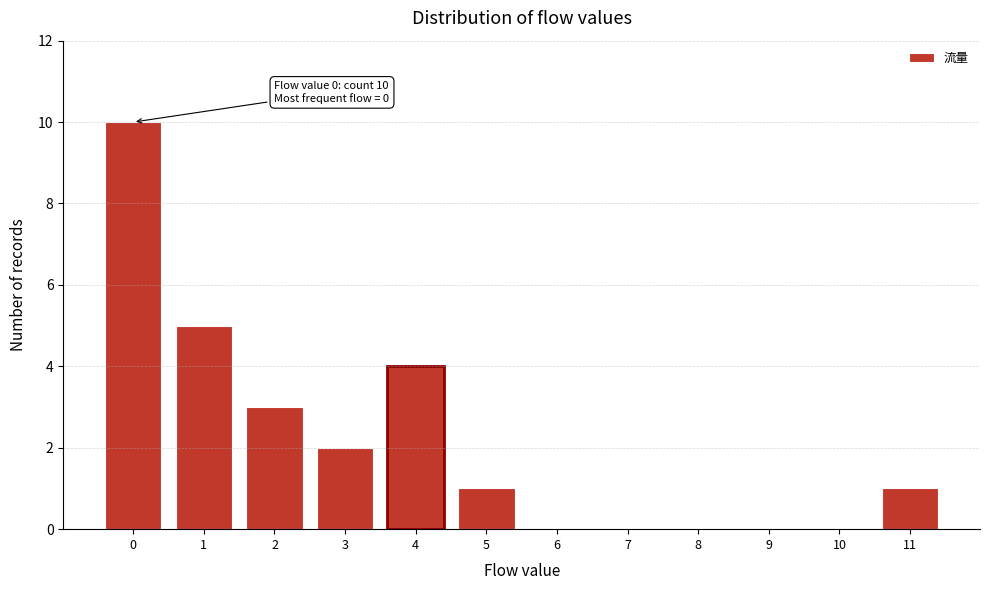

Reading left to right, transcribe all the data shown in this chart.

0=10	1=5	2=3	3=2	4=4	5=1	6=0	7=0	8=0	9=0	10=0	11=1